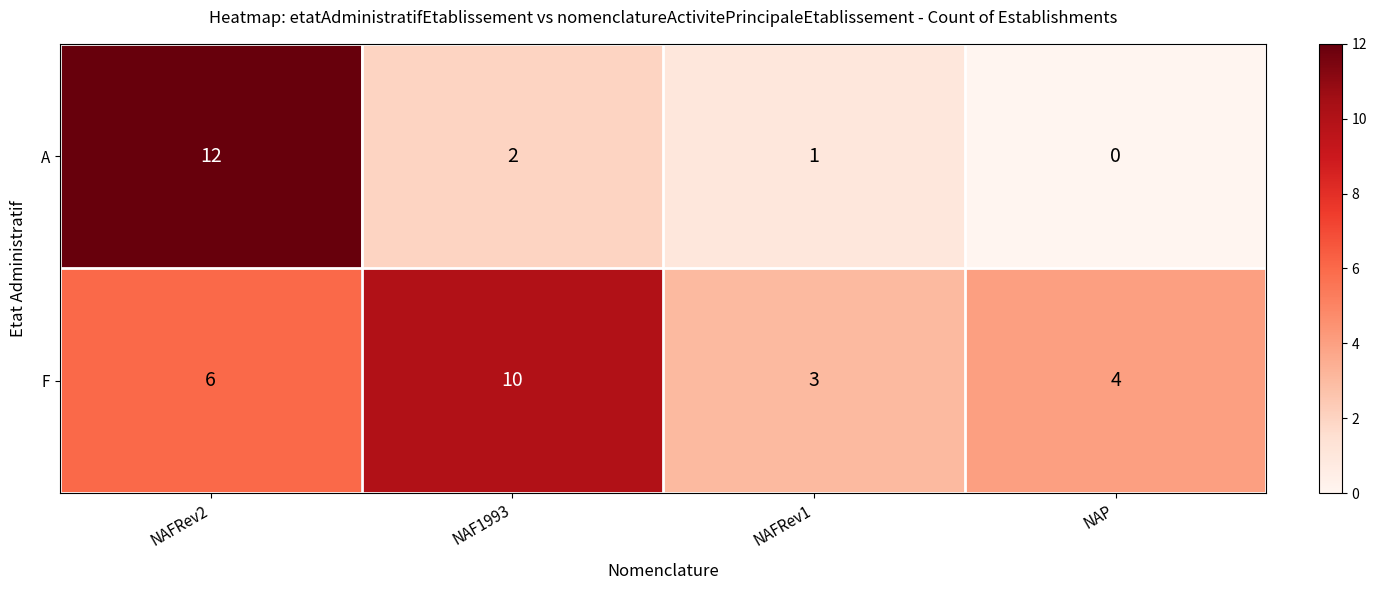

At which category does the chart reach its peak across all series?

NAFRev2